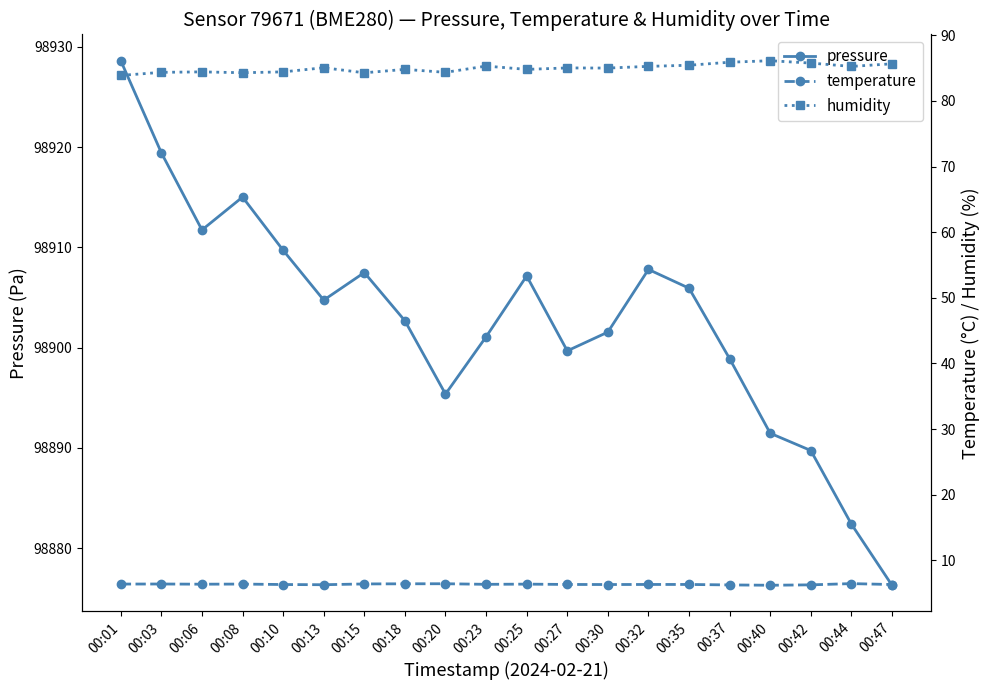

At which category is the sum across all series the highest?

00:01